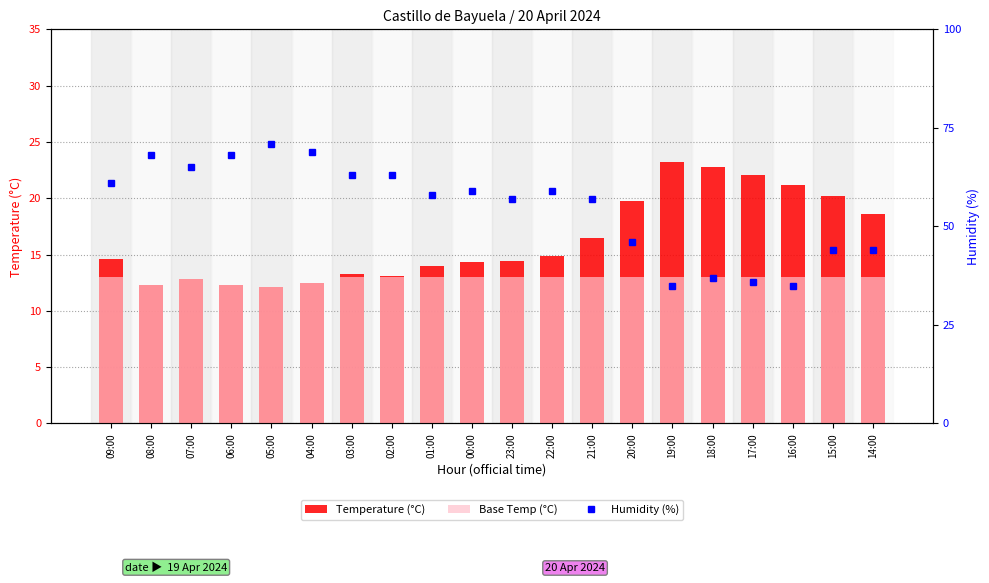

Which series has the largest range (max minus min)?

Humidity (%)